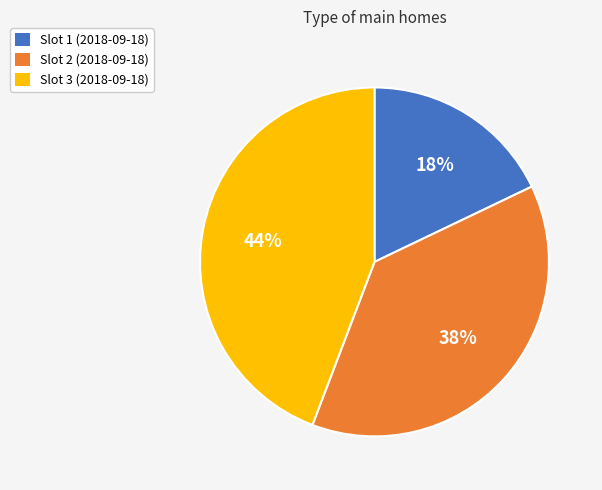

To the nearest percent, what is the difference between the largest and smallest slice percentages?

26%